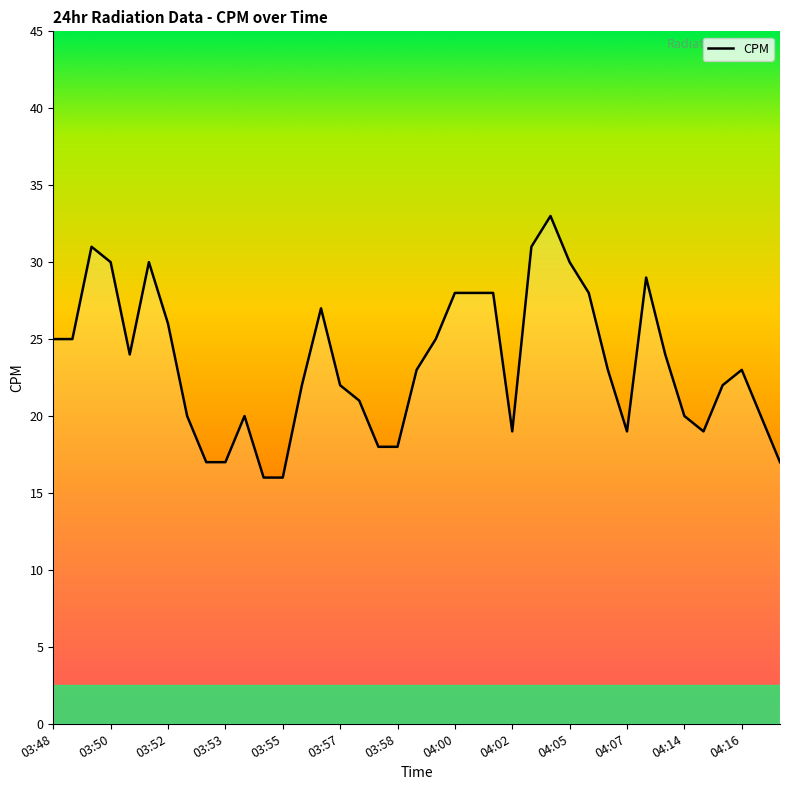

What is the maximum value shown in the chart?

33